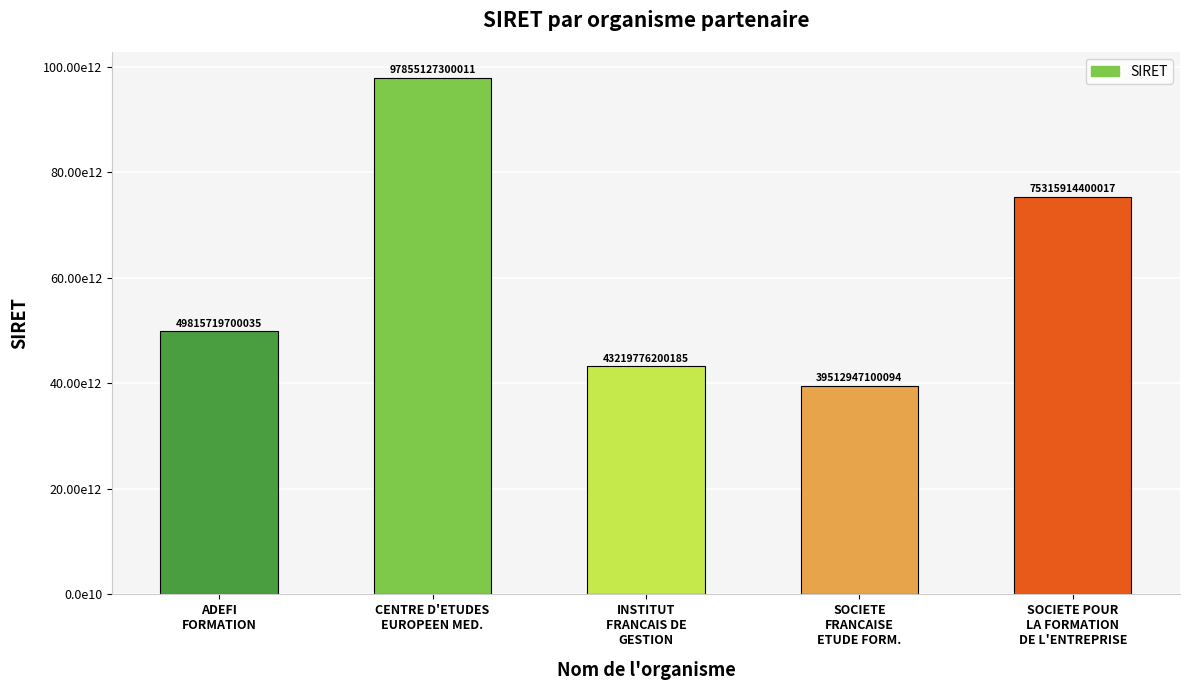

Rank the categories by value from lowest to highest.

SOCIETE
FRANCAISE
ETUDE FORM., INSTITUT
FRANCAIS DE
GESTION, ADEFI
FORMATION, SOCIETE POUR
LA FORMATION
DE L'ENTREPRISE, CENTRE D'ETUDES
EUROPEEN MED.